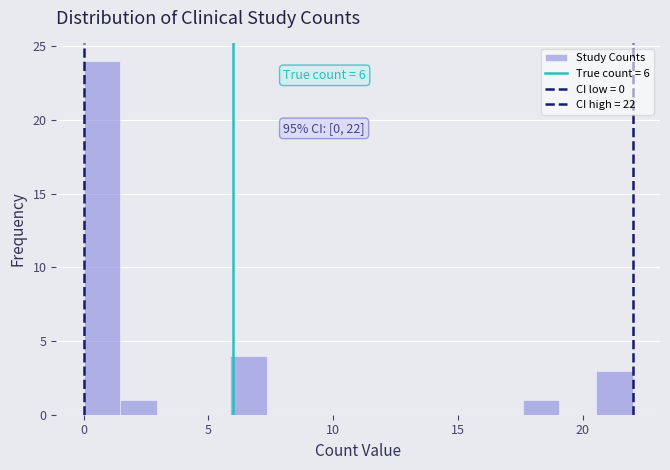

Around what value on the x-axis is the tallest bar? Give the approximate position of its centre, as read against the axis.

0.5